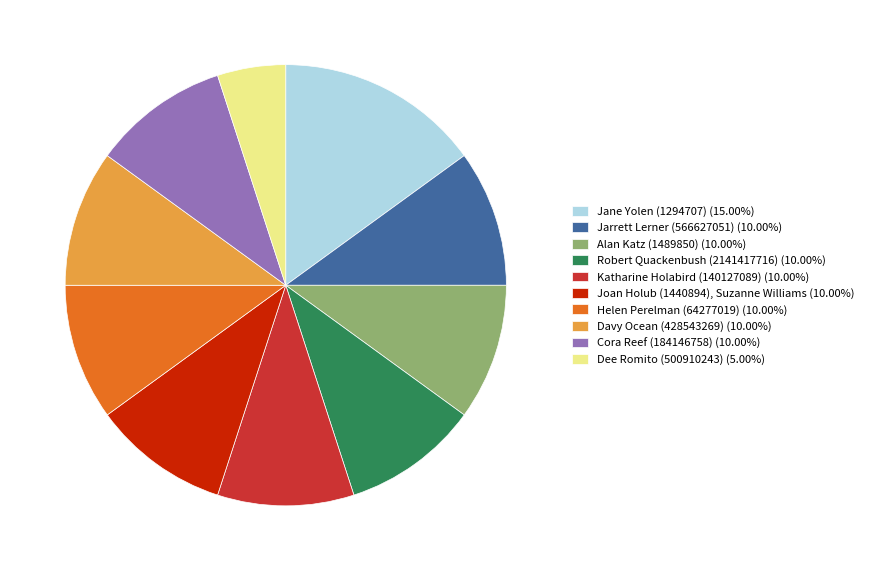

Which category has the smallest portion of the pie?

Dee Romito (500910243)